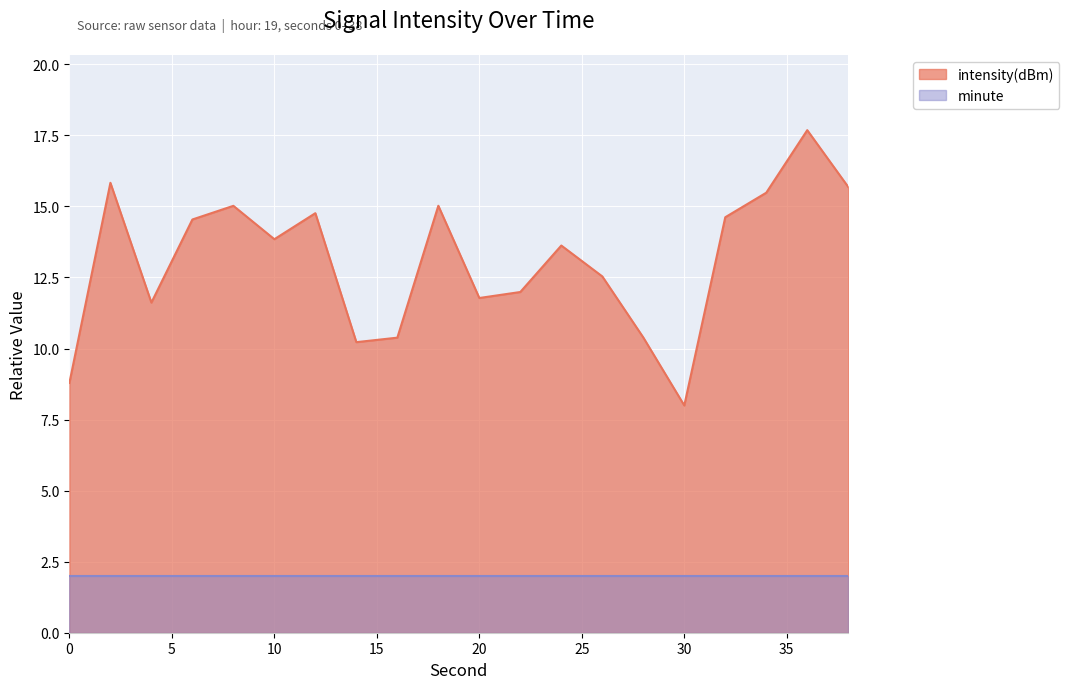

Where does the data first go above 13?

2